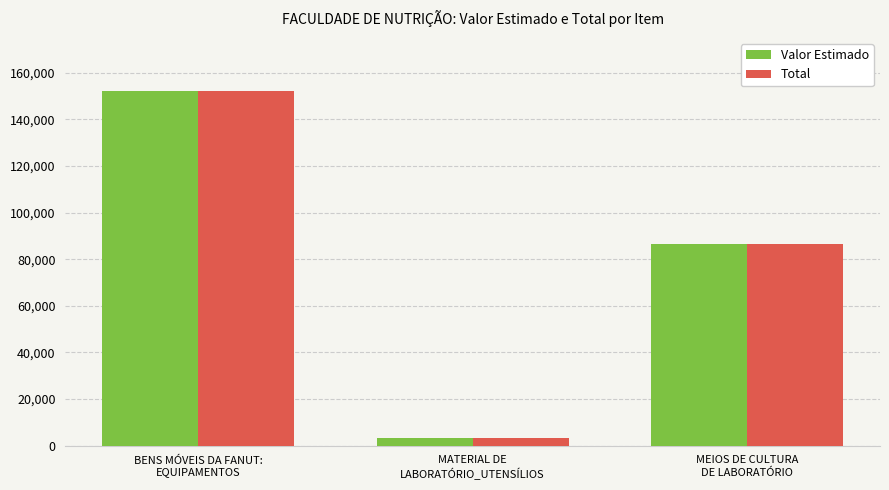

Are the bars horizontal?

No